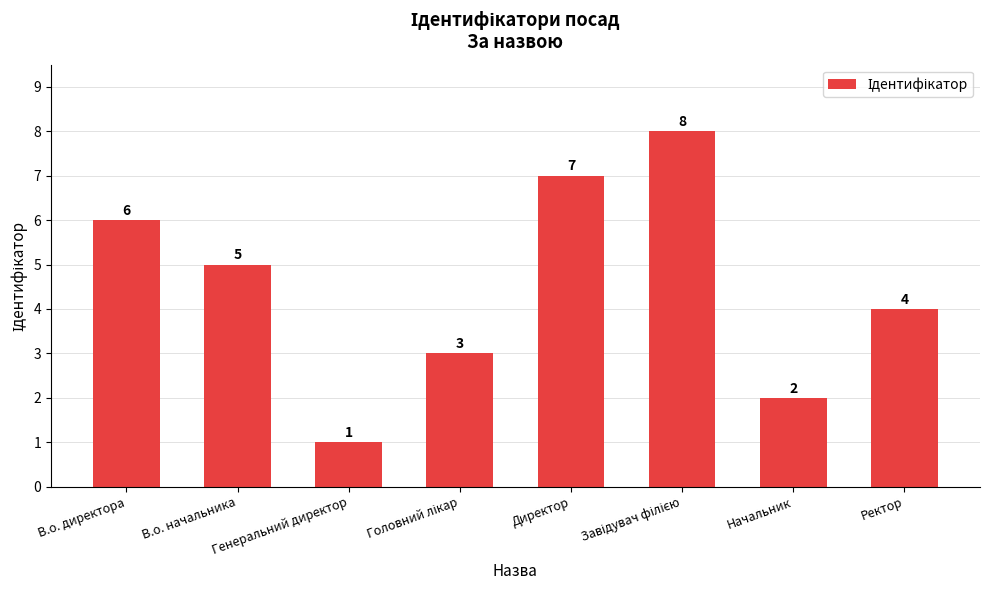

What position from the right is В.о. директора?

8